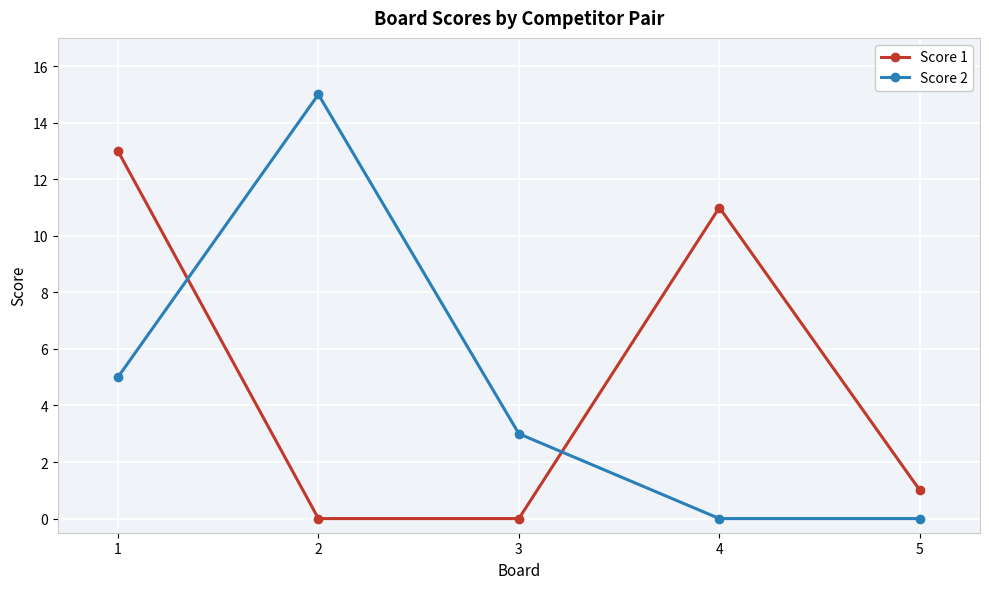

What is the value of the Score 1 point at the 4th from the left?

11